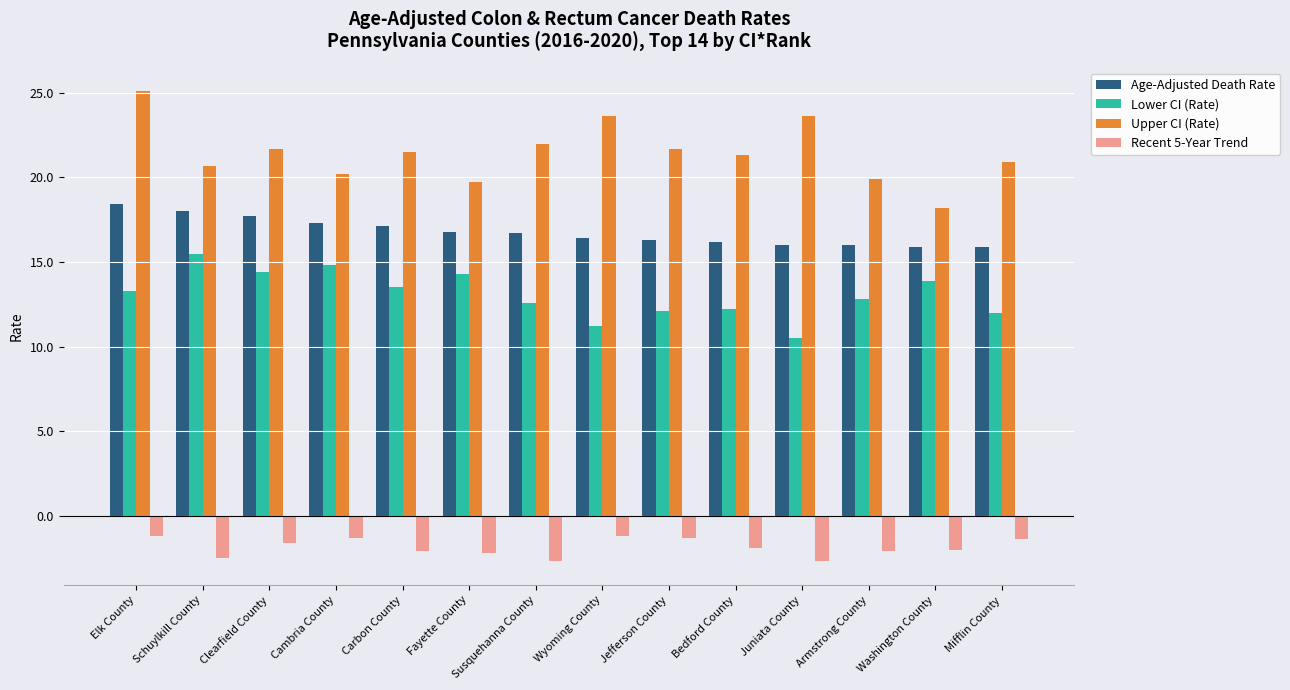

How many bars are there in total?

56